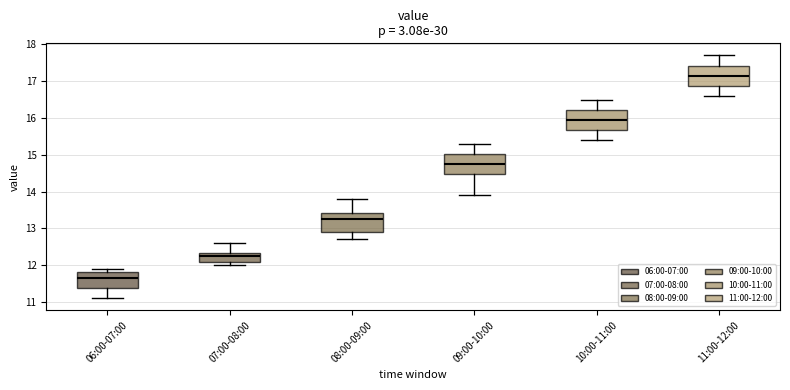

Where is the lower edge of the box for 07:00-08:00 on the y-axis? The values are not printed on the chart, so give them approximately, as read against the axis.

12.1